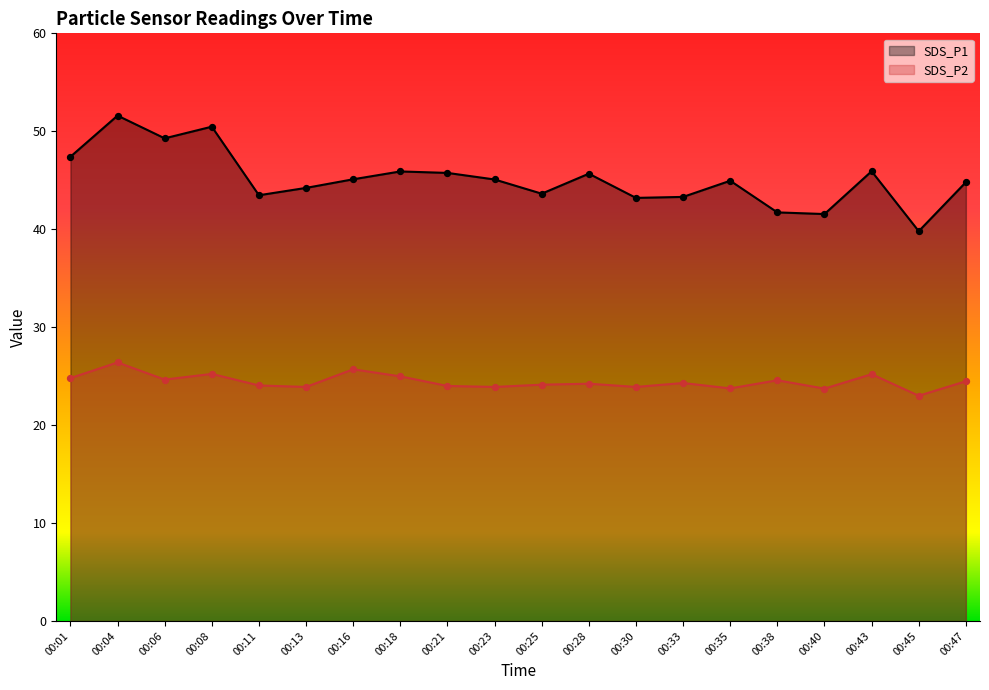

What is the total value across all series at 00:28?

69.9